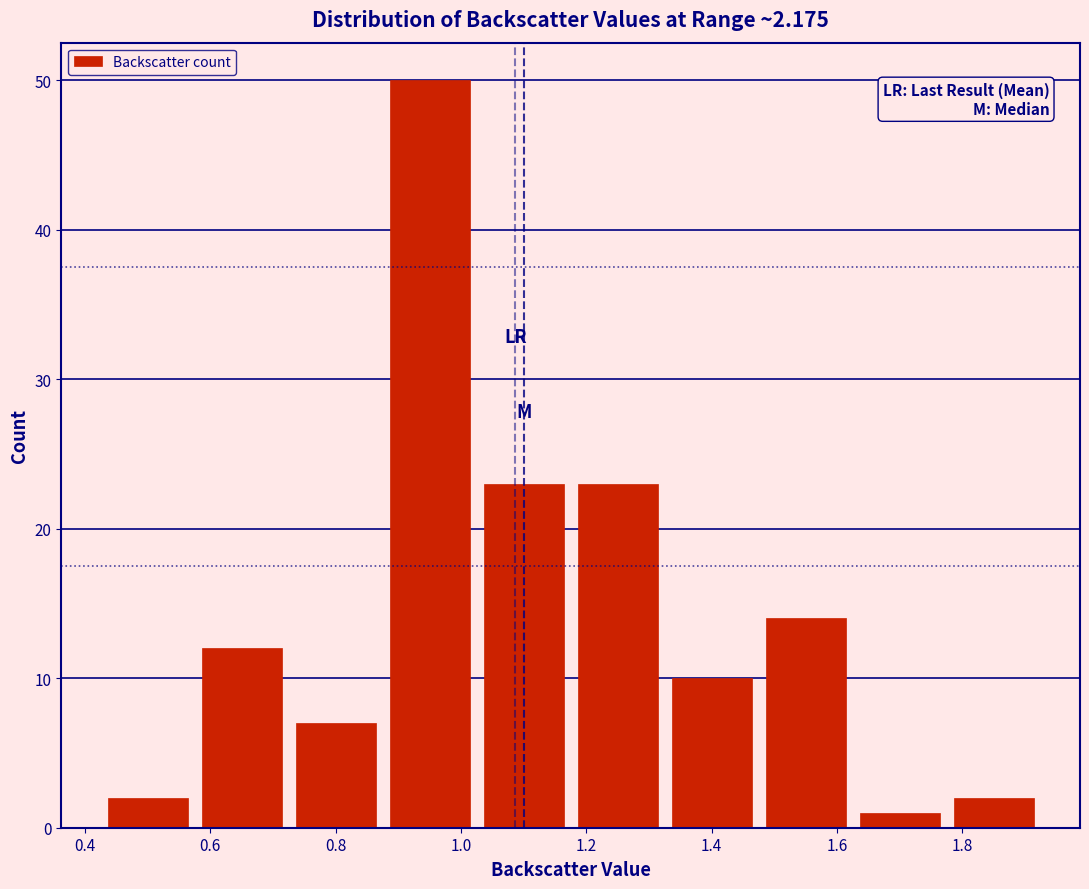

Over which range of the x-axis is the bar tallest?

0.875 to 1.025